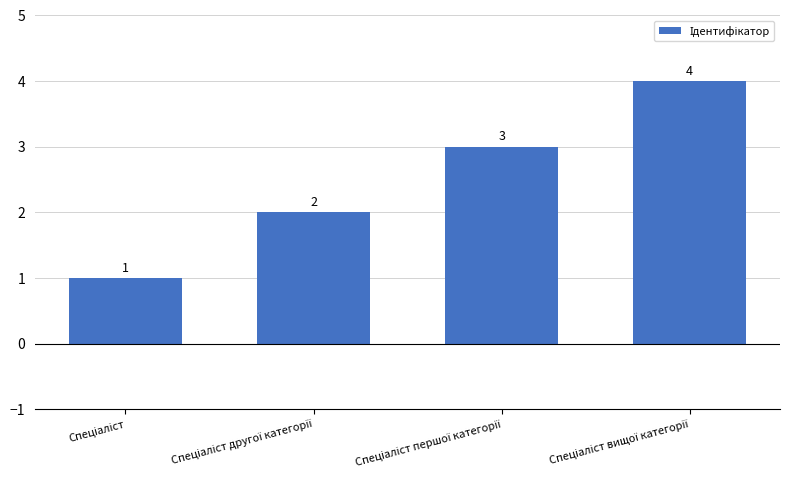

What is the value of the 4th bar from the left?

4